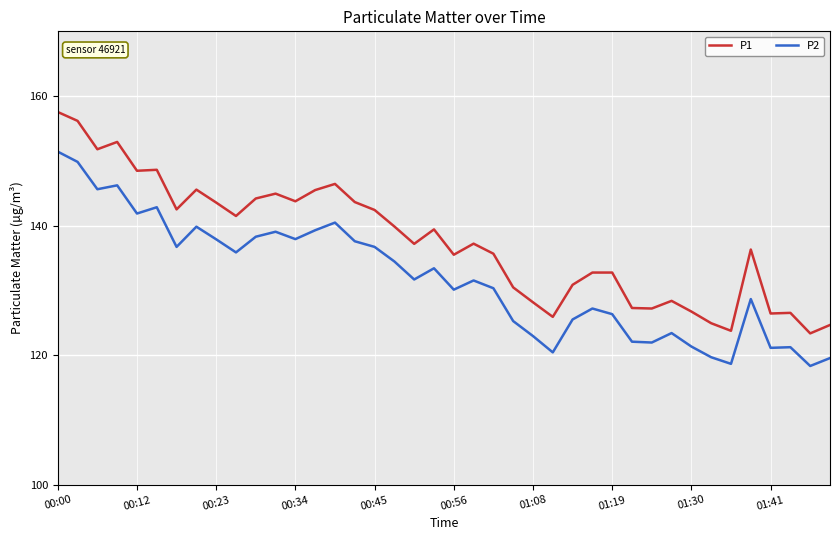

List the series in order of their peak value, lowest first.

P2, P1